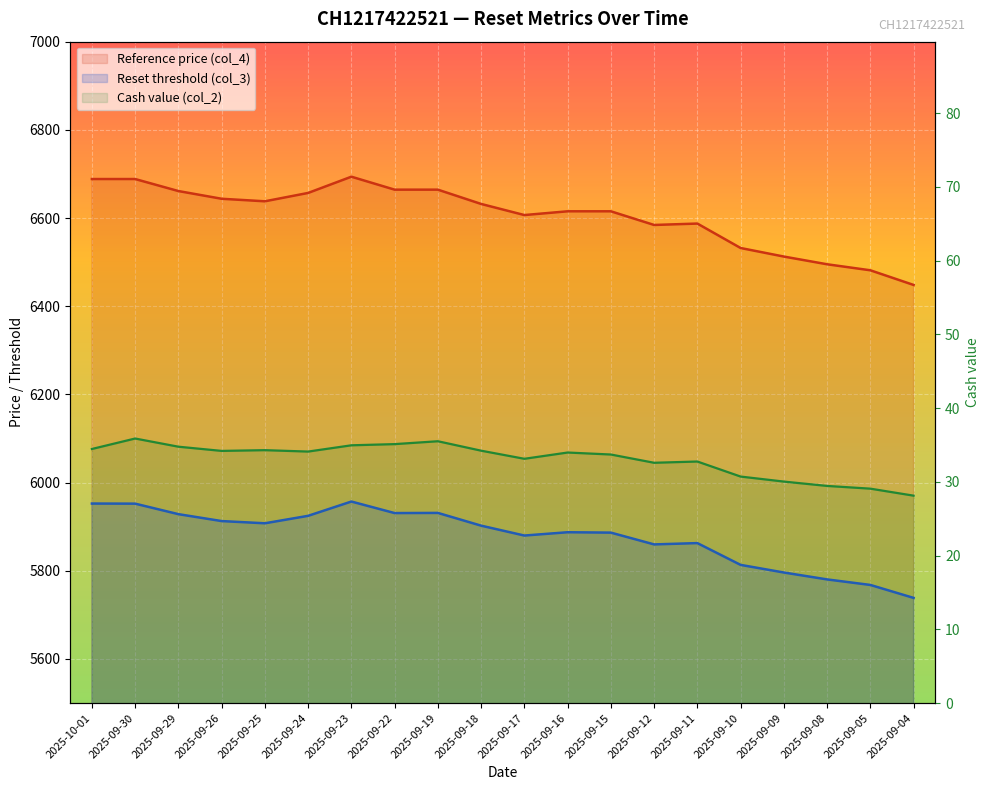

Reading left to right, transcribe all the data shown in this chart.

Reset threshold (col_3): 5952.5	5952.3	5928.4	5912.8	5907.7	5924.7	5957.1	5930.9	5931.3	5902.4	5879.9	5887.4	5886.6	5859.8	5862.8	5813.4	5796.1	5780.4	5767.9	5738.5
Cash value (col_2): 34.5	35.9	34.8	34.2	34.3	34.1	35.0	35.1	35.5	34.2	33.1	34.0	33.7	32.6	32.8	30.7	30.0	29.4	29.1	28.1
Reference price (col_4): 6688.5	6688.5	6661.2	6643.7	6638.0	6656.9	6693.8	6664.4	6664.4	6631.9	6606.8	6615.3	6615.3	6584.3	6587.5	6532.0	6512.6	6495.1	6481.5	6448.3